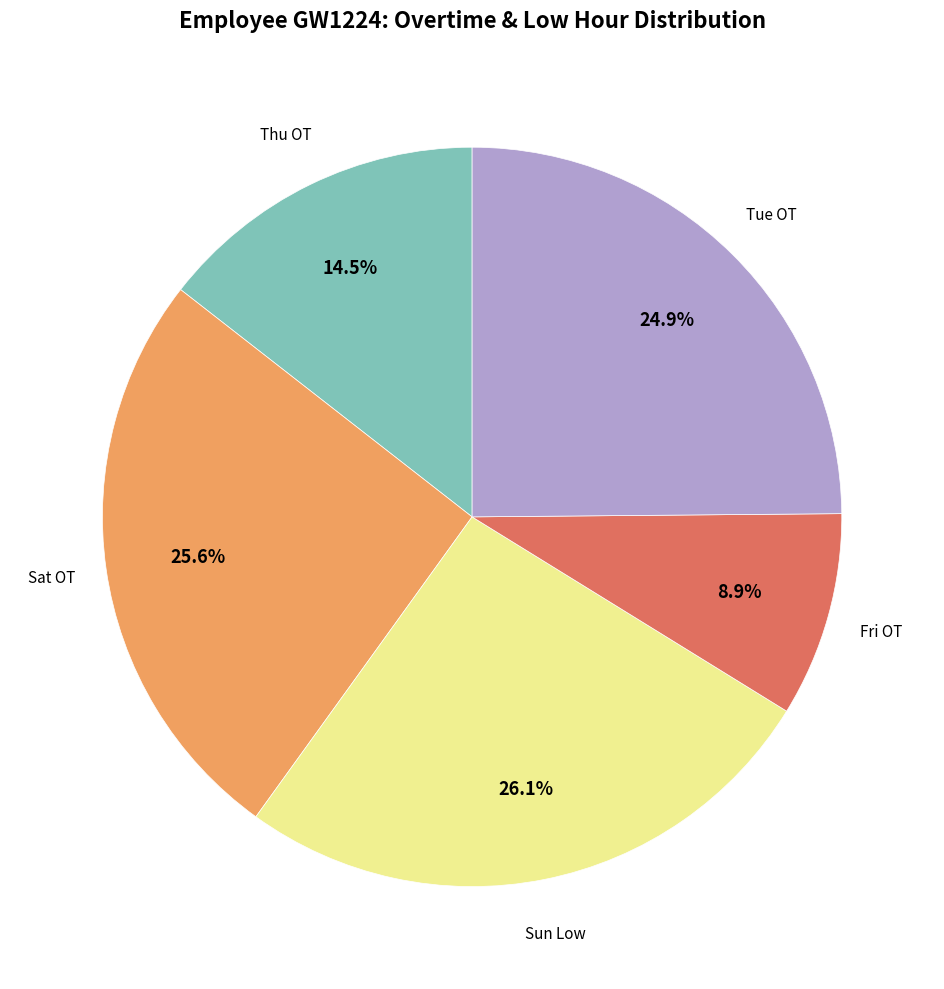

Is there any slice that represents more than half of the pie?

No